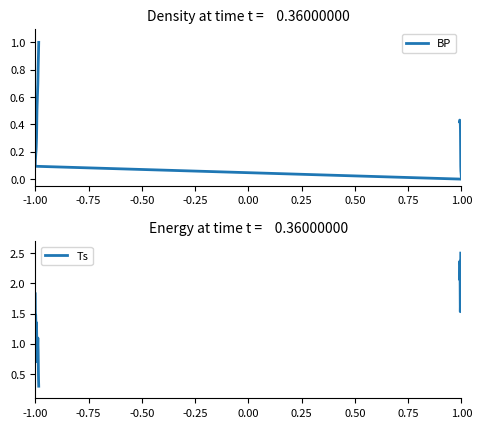

What is the average value of the BP series?

0.4